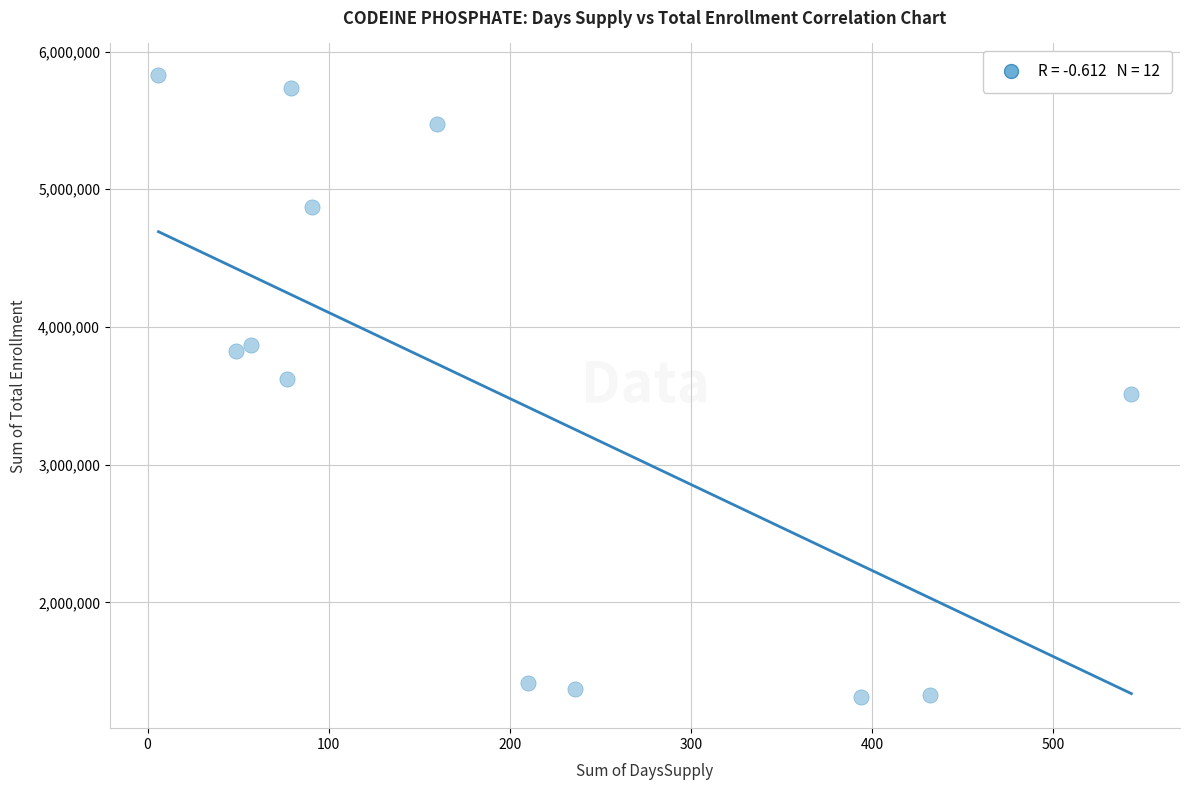

What is the range of X values (max minus min)?

537